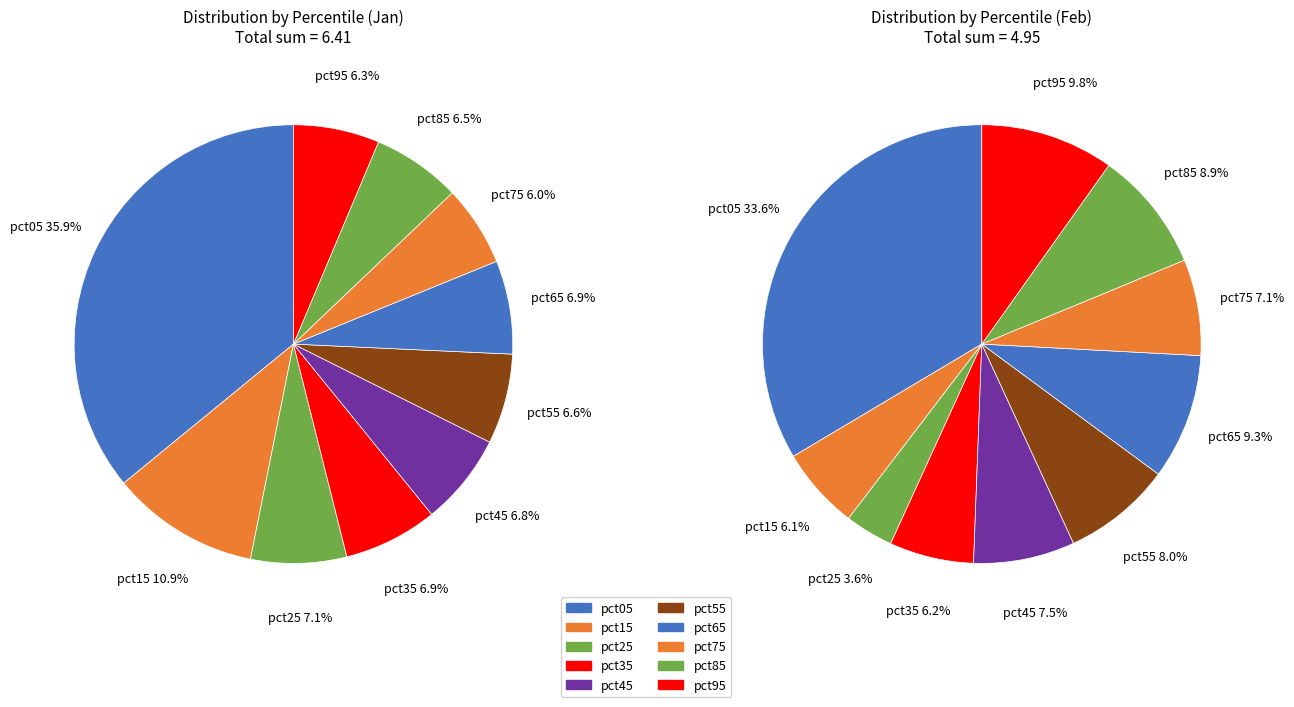

To the nearest percent, what is the average slice percentage?

10%